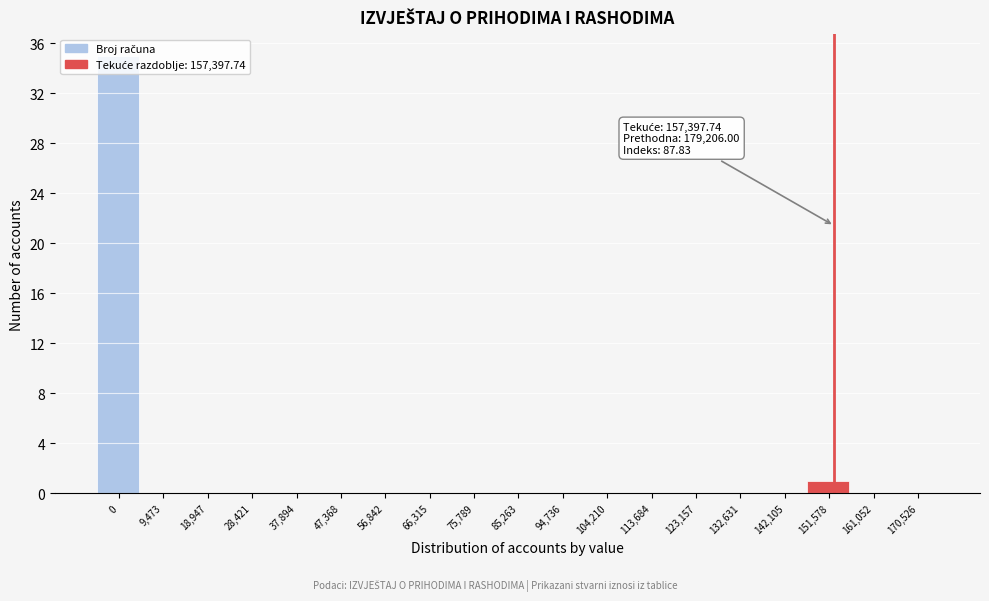

What is the greatest value displayed?

35